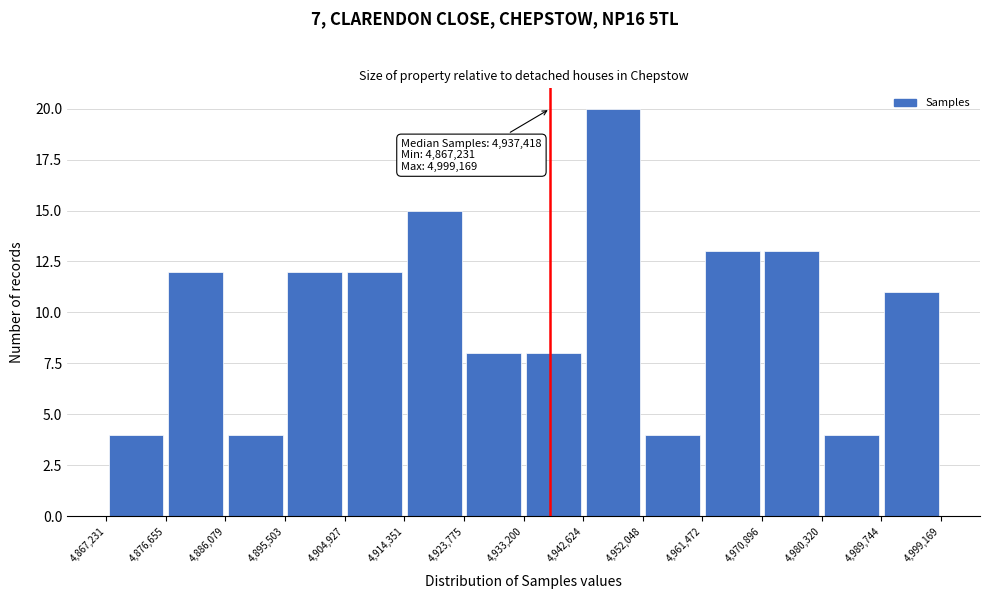

Which range on the x-axis has the tallest bar?

4,942,624 to 4,952,048